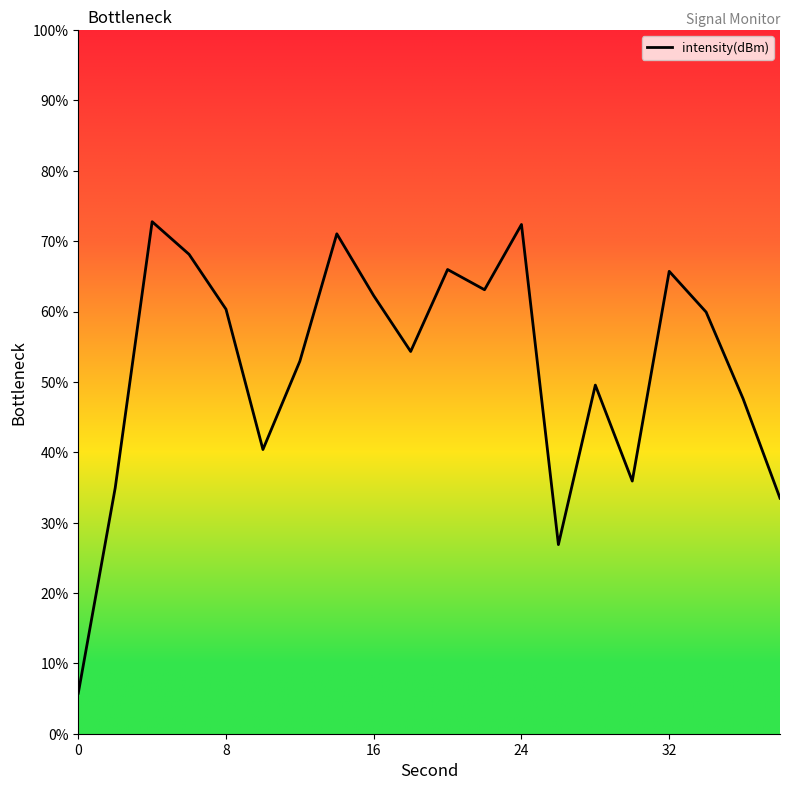

How many interior local peaks (higher than both neighbors) does the data have?

6